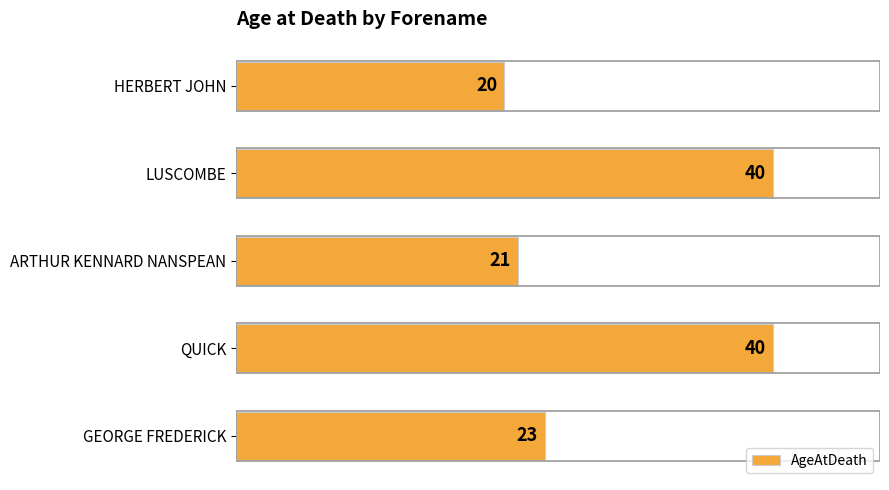

At which label is the value closest to 30?

GEORGE FREDERICK